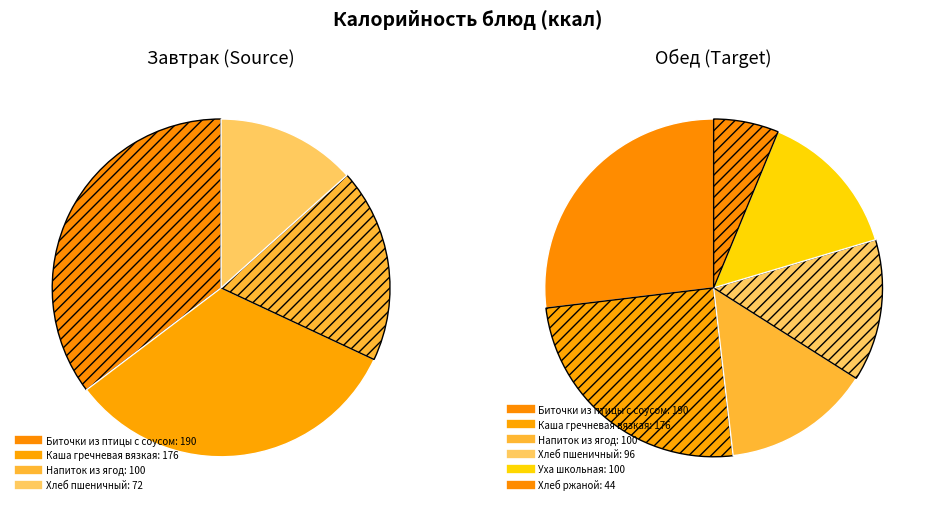

Which category has the biggest portion of the pie?

Биточки из птицы с соусом